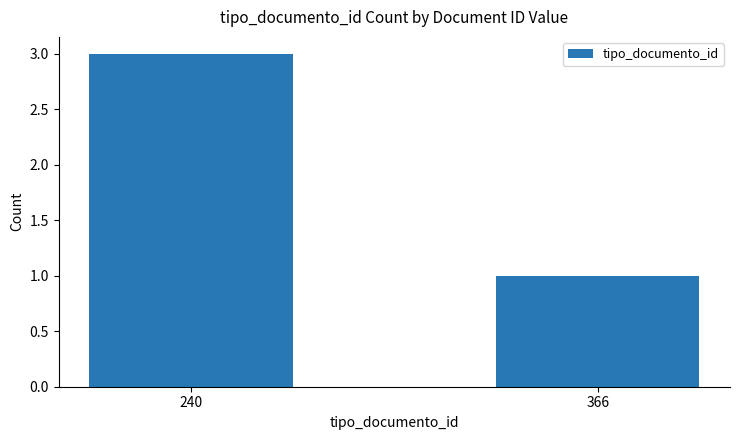

What is the difference between the values at 240 and 366?

2